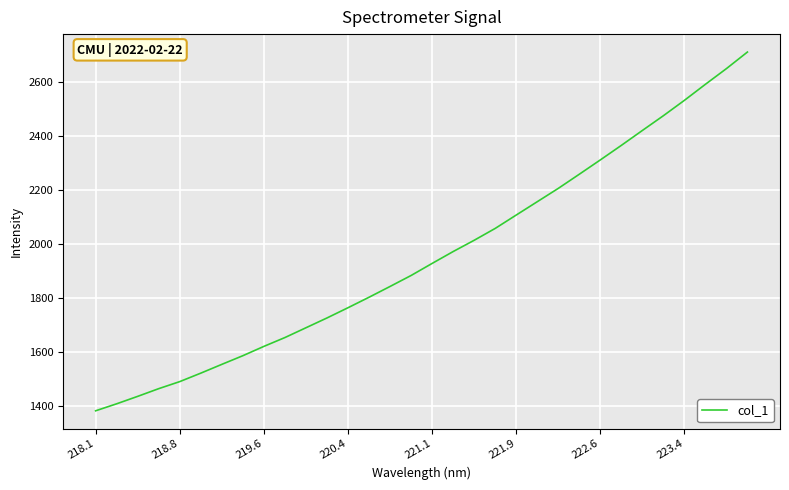

What is the greatest value displayed?

2709.3